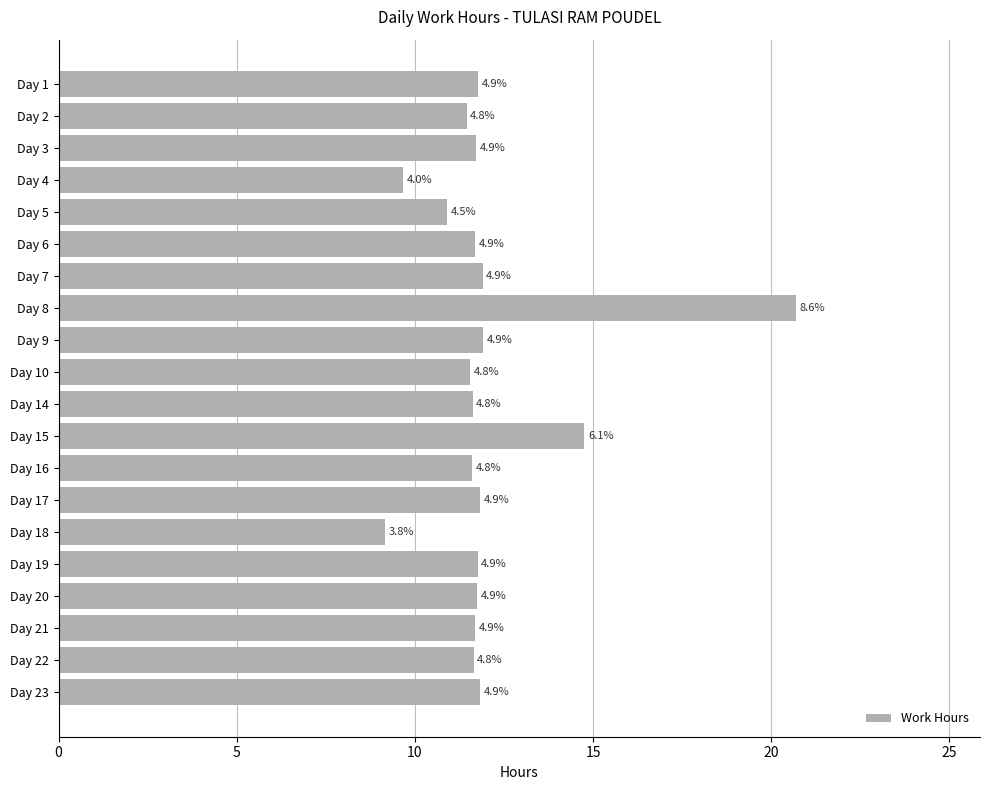

How many bars are there in total?

20